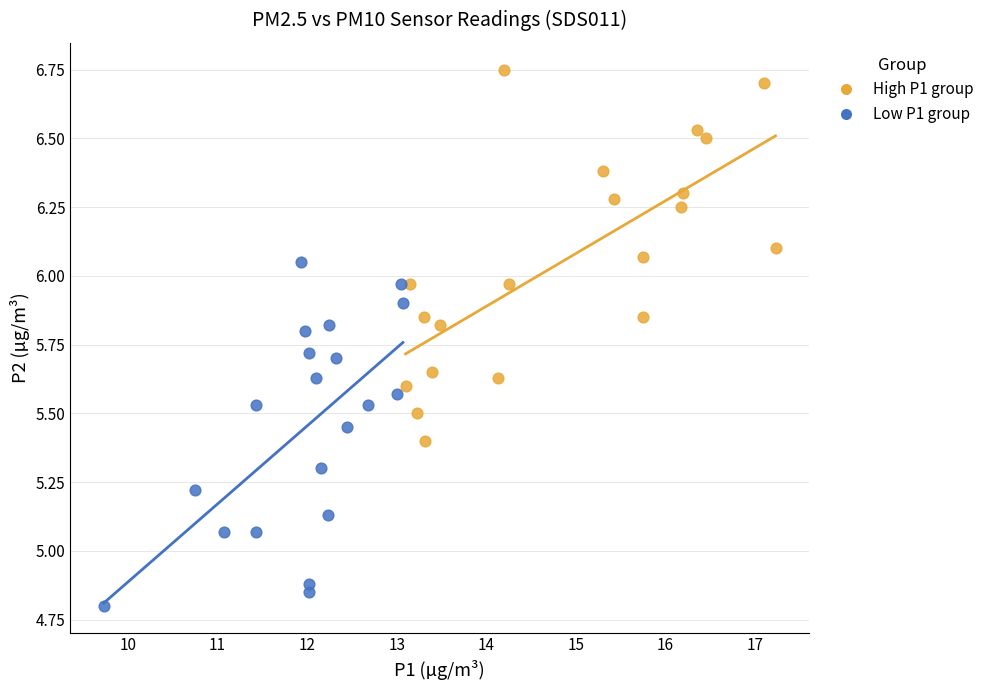

Which series contains the highest Y value?

High P1 group